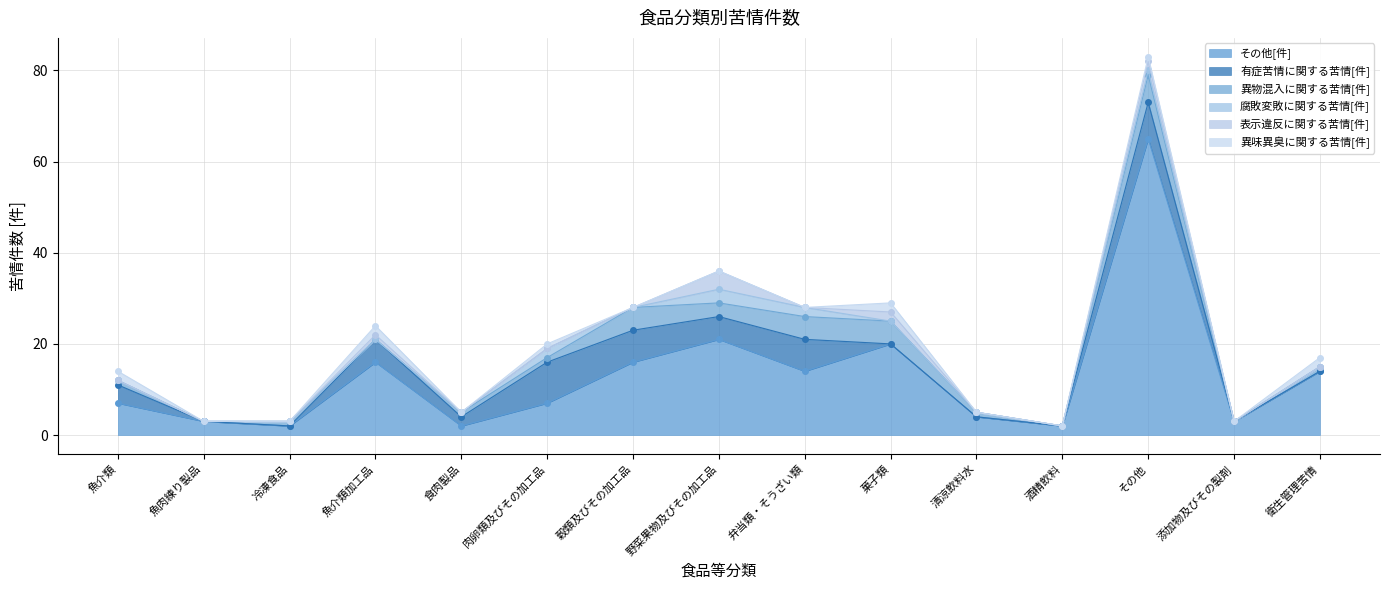

What is the label of the 3rd point from the right?

その他